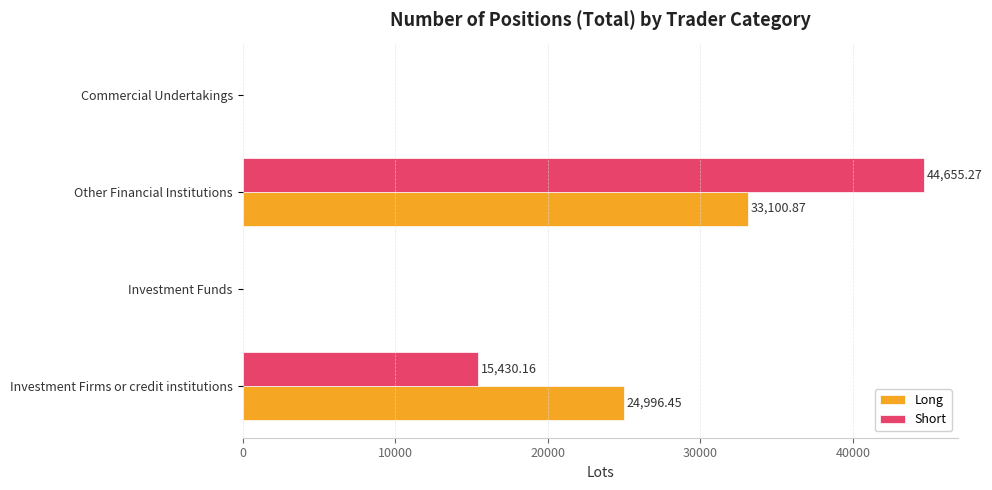

What are all the series names shown in the legend?

Long, Short